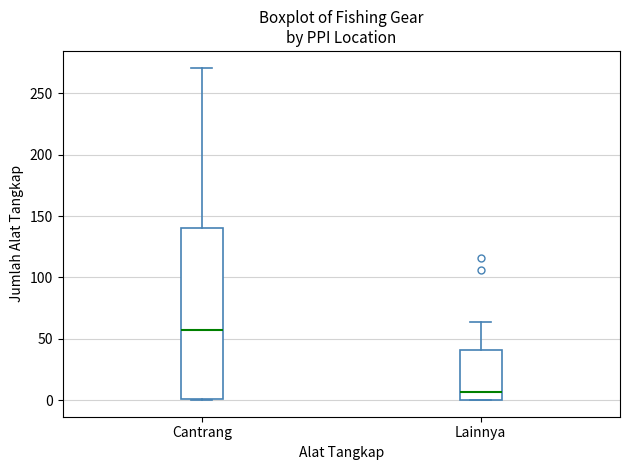

Where does the median line of the box for Cantrang sit on the y-axis? The values are not printed on the chart, so give them approximately, as read against the axis.

60